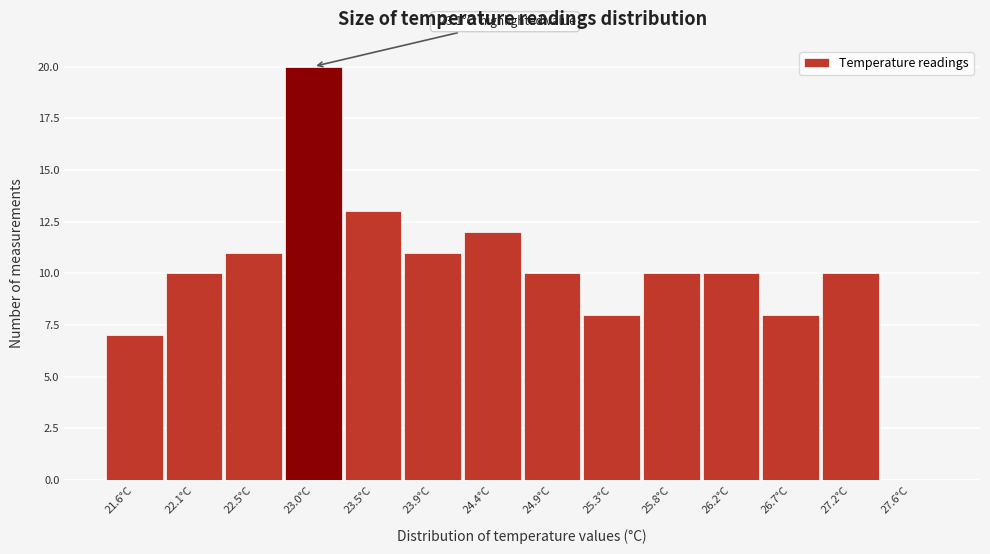

Reading left to right, what are all the values shown in this chart?

21.6°C=7	22.1°C=10	22.5°C=11	23.0°C=20	23.5°C=13	23.9°C=11	24.4°C=12	24.9°C=10	25.3°C=8	25.8°C=10	26.2°C=10	26.7°C=8	27.2°C=10	27.6°C=0